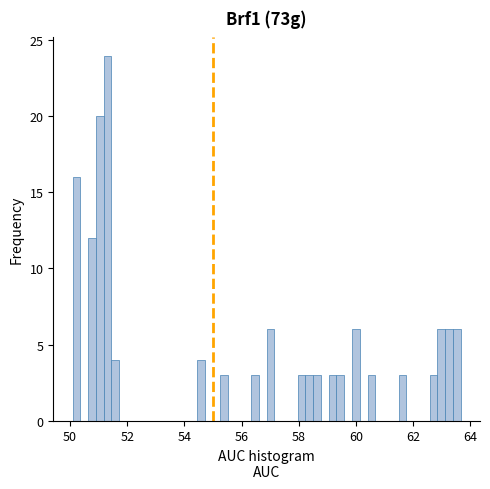

Read against the x-axis, roughly where is the centre of the tallest bar?

51.4